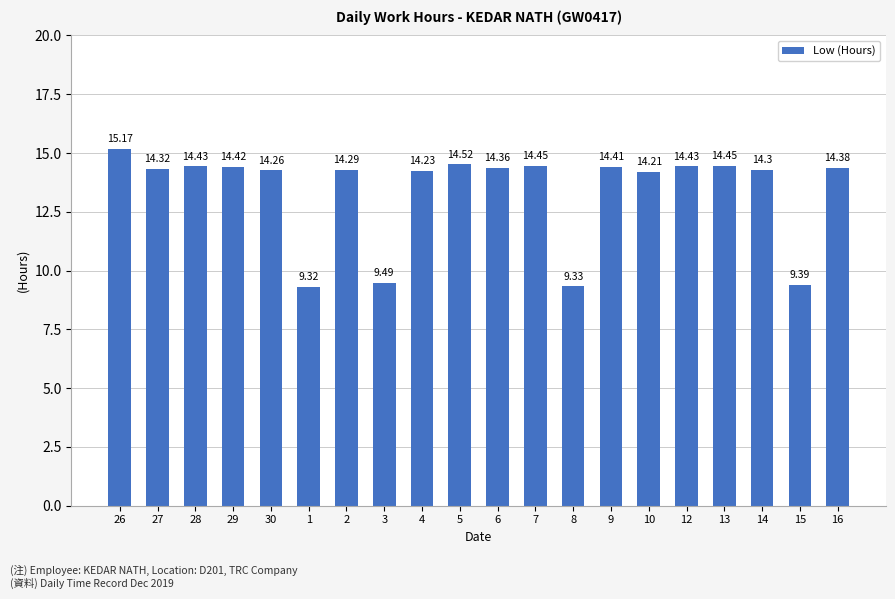

How many values are below 14?

4